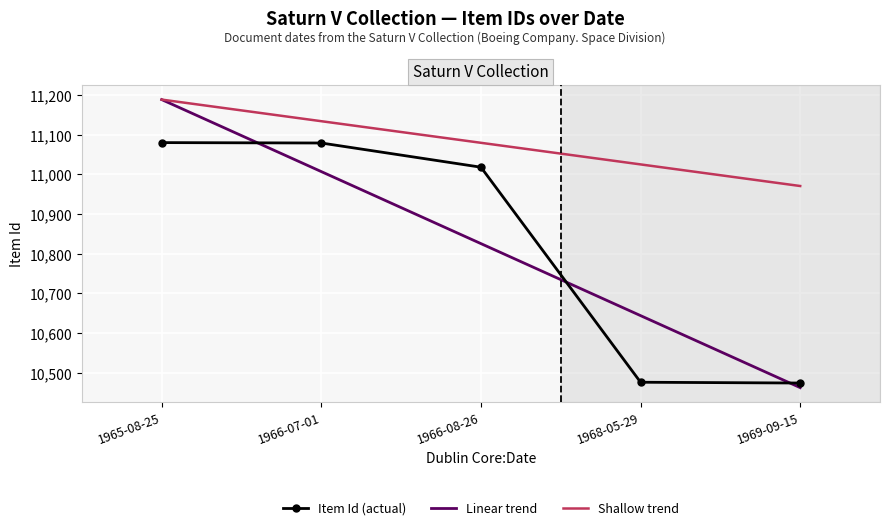

List the labels in order of value, smallest first.

1969-09-15, 1968-05-29, 1966-08-26, 1966-07-01, 1965-08-25